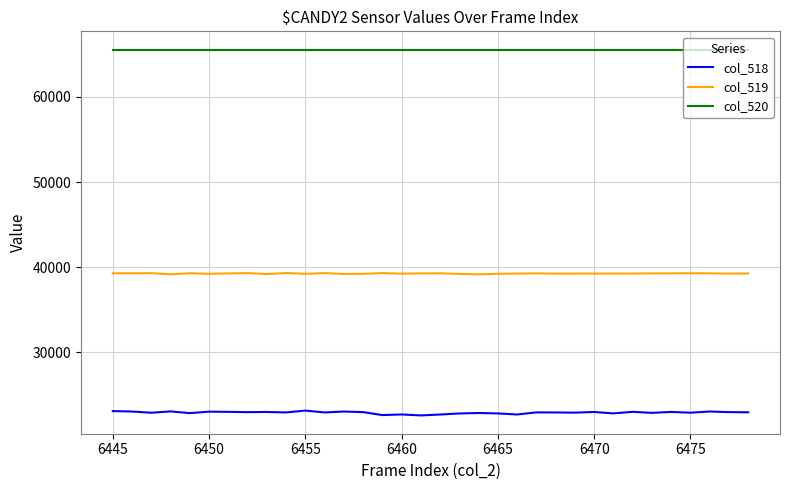

What is the sum of all col_520 values?

2228190